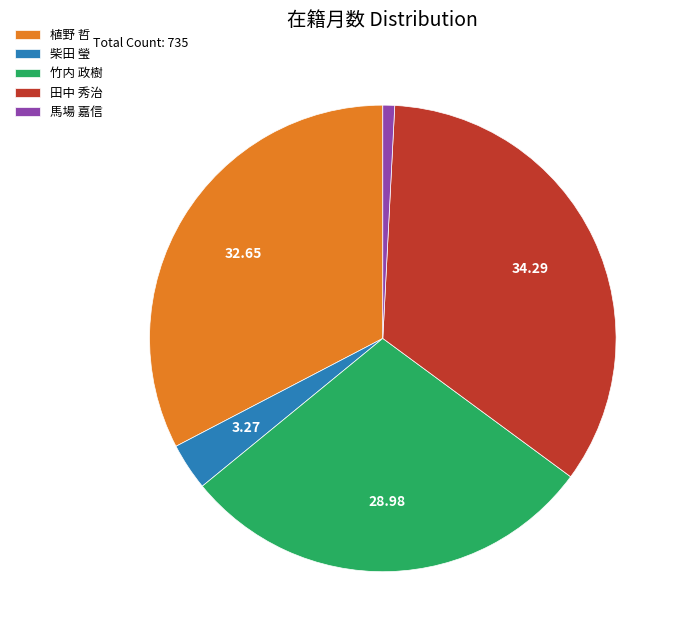

Is it true that 馬場 嘉信 is 9% of the pie?

False